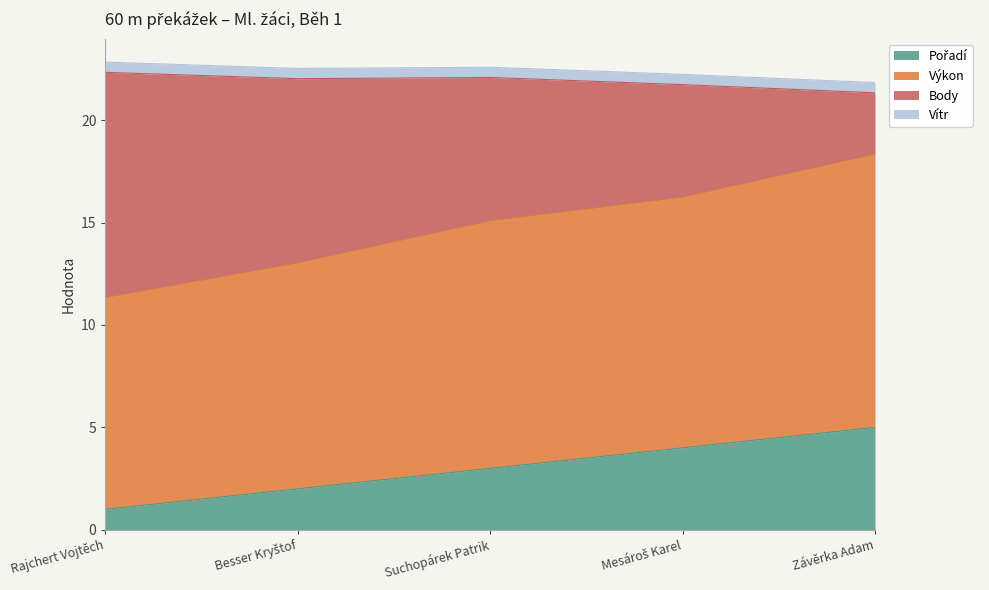

What is the total value across all series at Suchopárek Patrik?

22.6